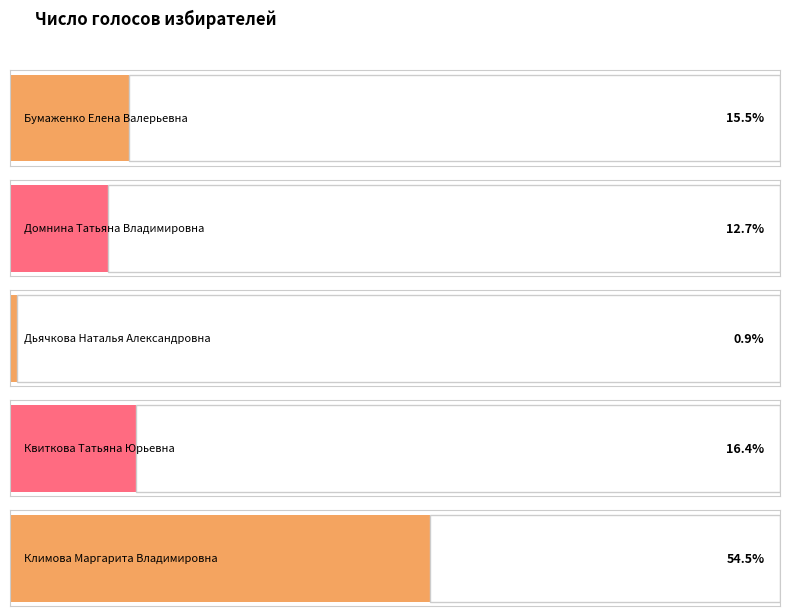

List the labels in order of value, smallest first.

Дьячкова Наталья Александровна, Домнина Татьяна Владимировна, Бумаженко Елена Валерьевна, Квиткова Татьяна Юрьевна, Климова Маргарита Владимировна